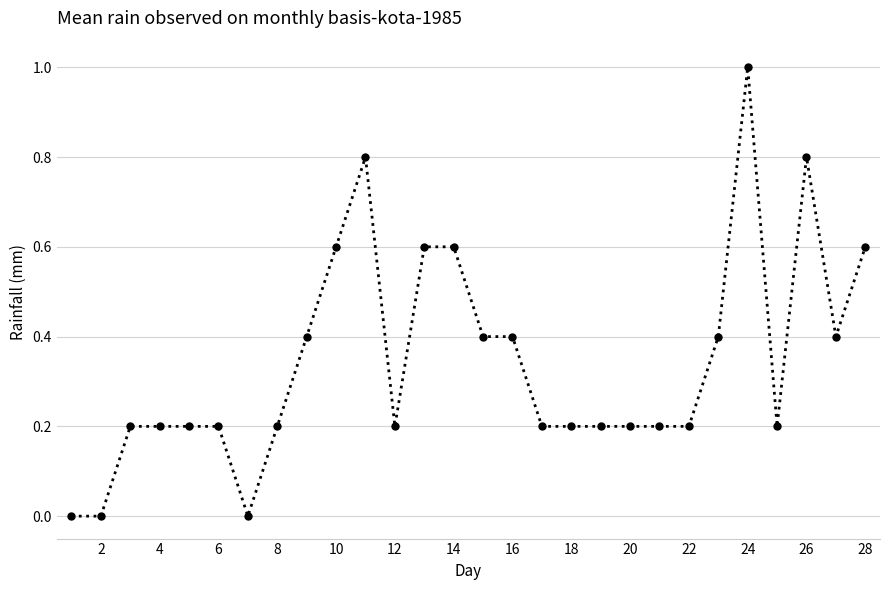

Is this an area chart (filled region under the line)?

No